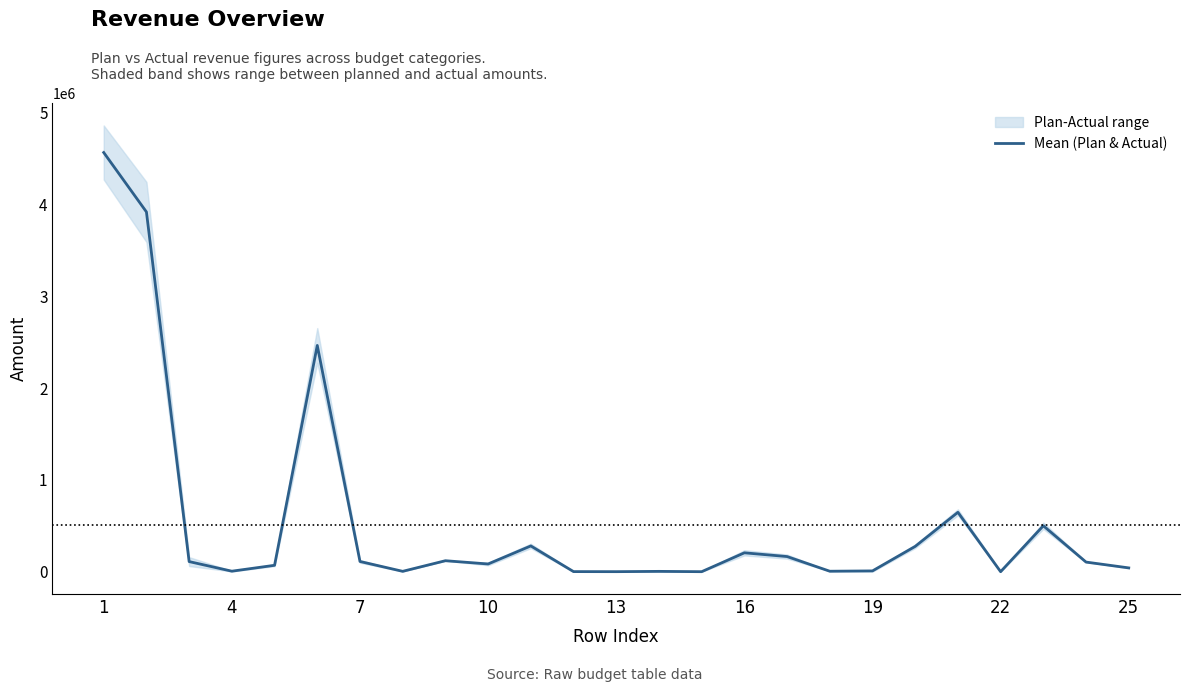

What is the maximum value for Mean (Plan & Actual)?

4567423.9